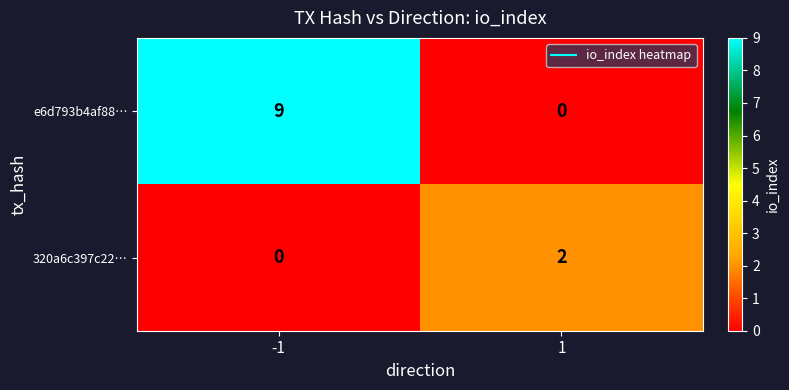

The value of e6d793b4af88… at -1 is 9. True or false?

True